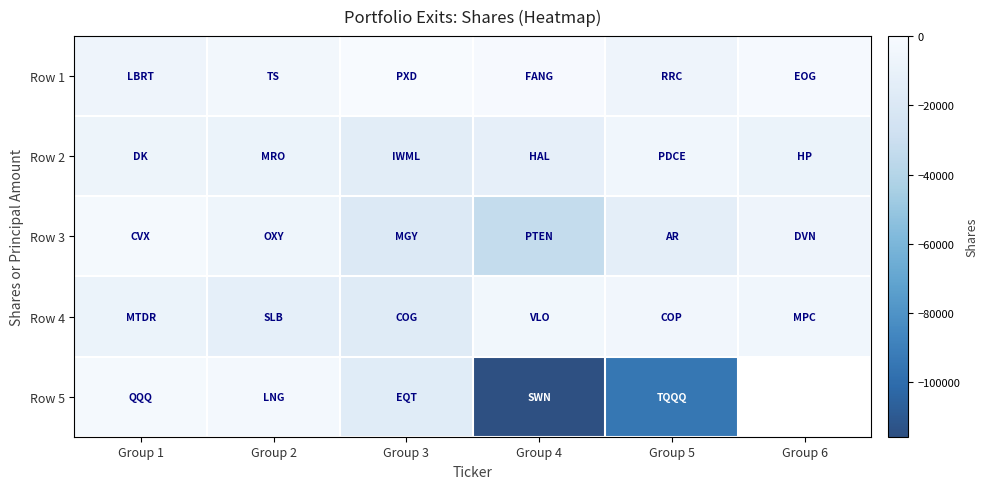

How many data points in Row 5 are less than -3420?

3